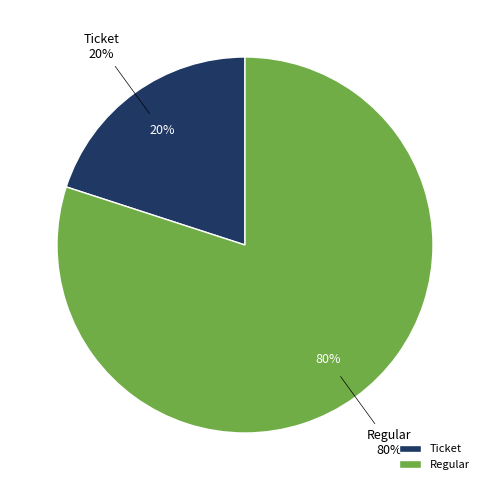

How many slices are in this pie chart?

2